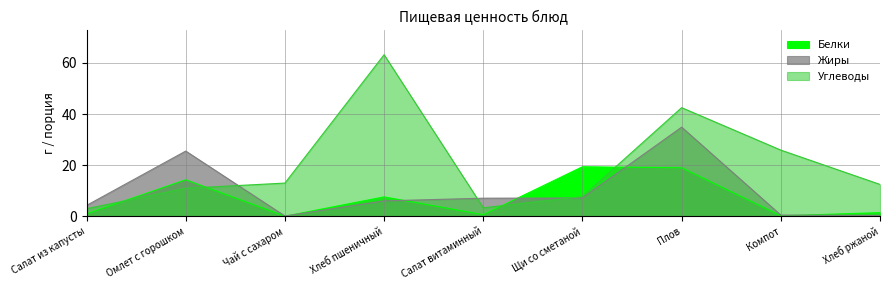

What is the difference between the maximum and minimum values in the Углеводы series?

60.2